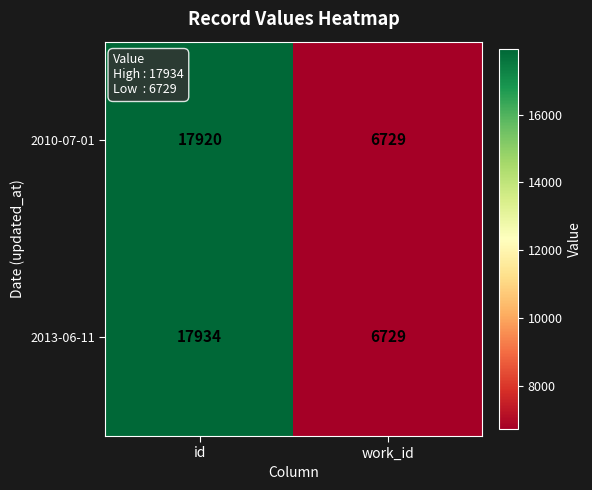

What is the smallest value displayed?

6729